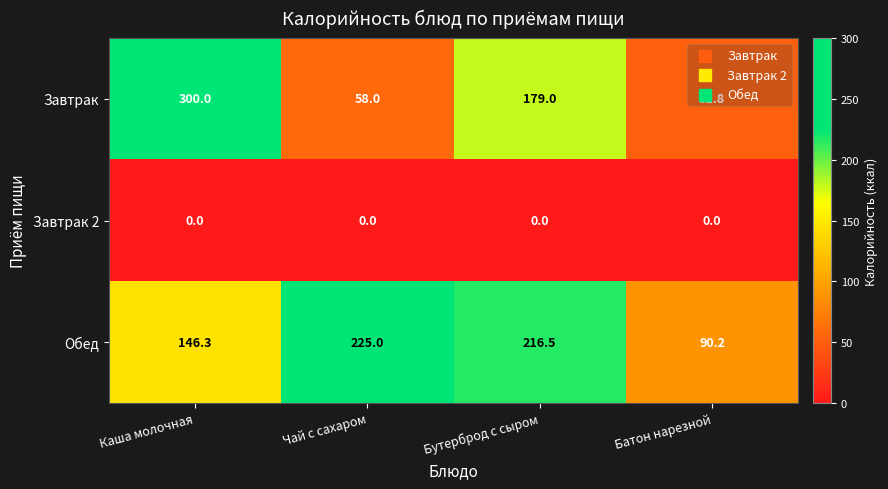

What is the minimum value for Завтрак?

51.8